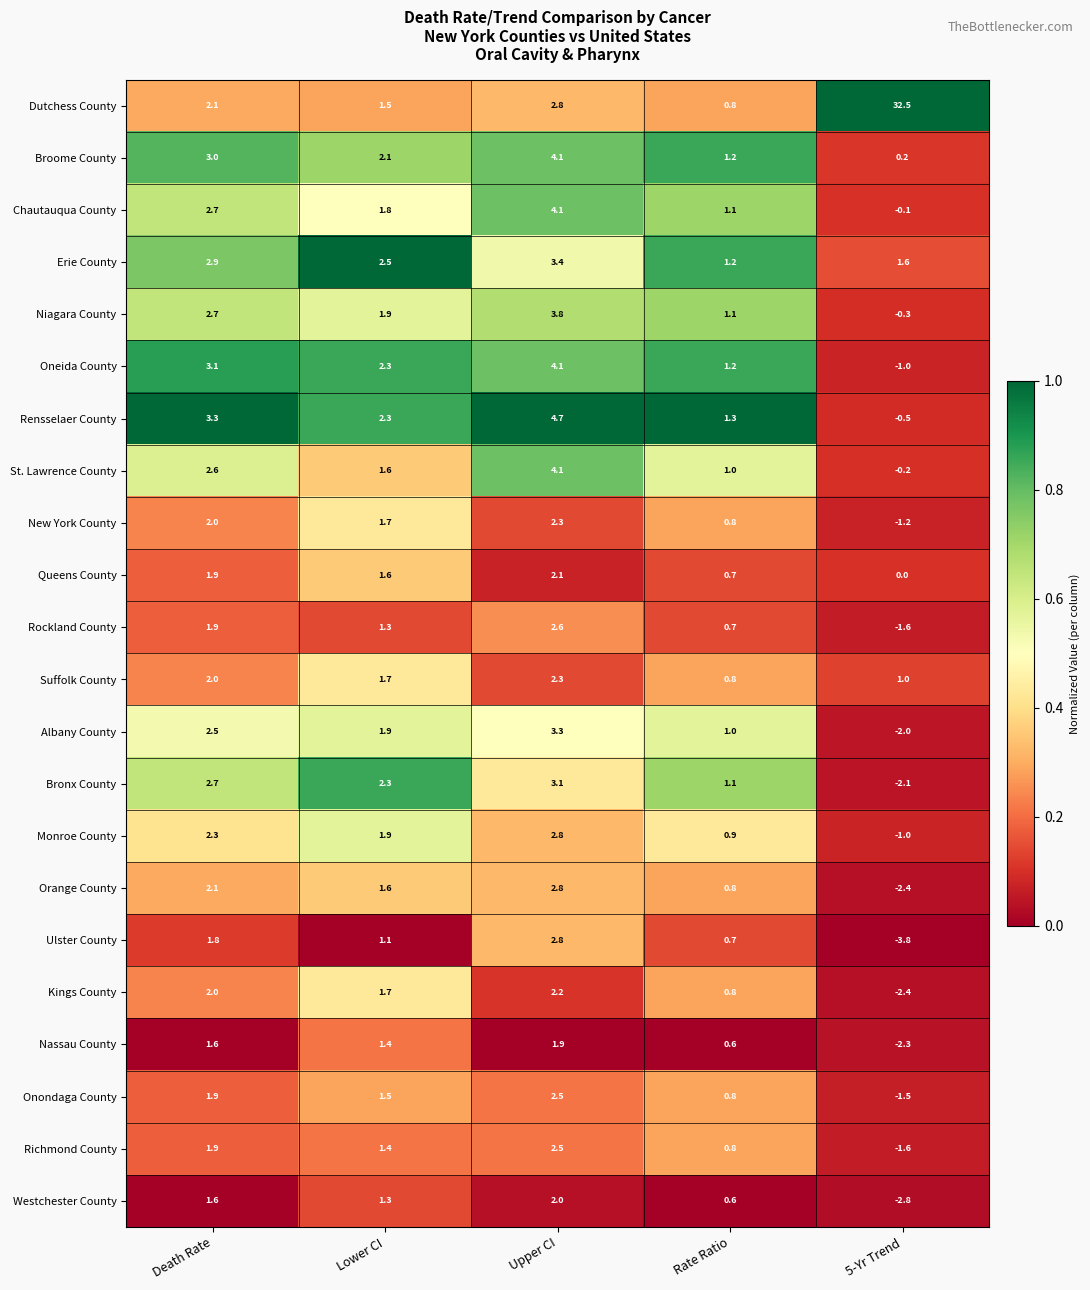

What is the difference between the highest and lowest values at Lower CI?

1.4